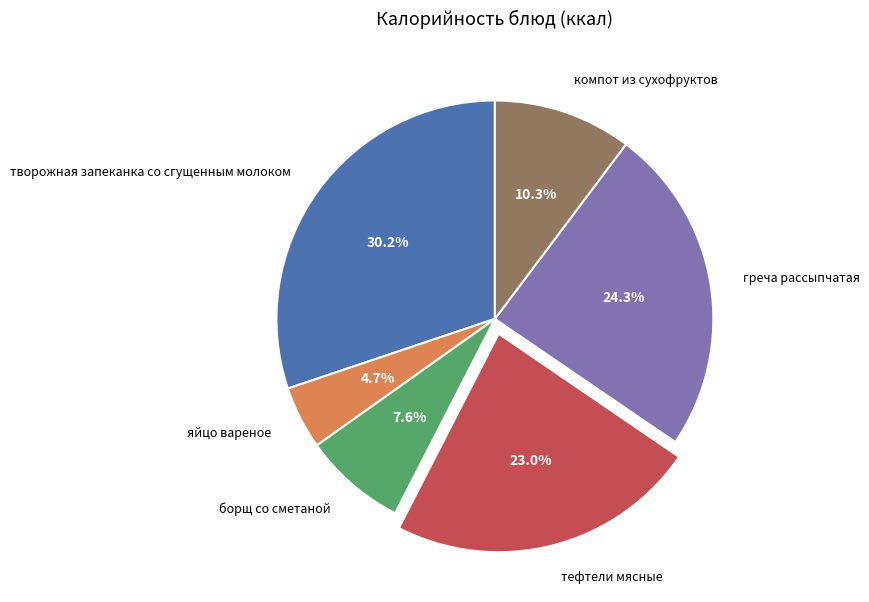

How many segments does this pie chart have?

6